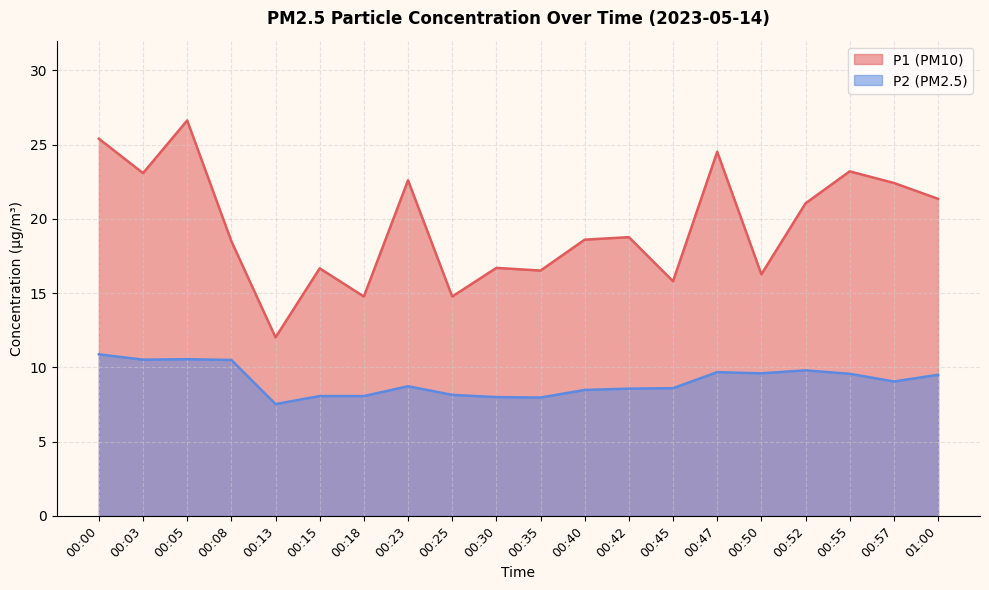

What is the sum of the P2 values at 00:03 and 00:08?

21.0